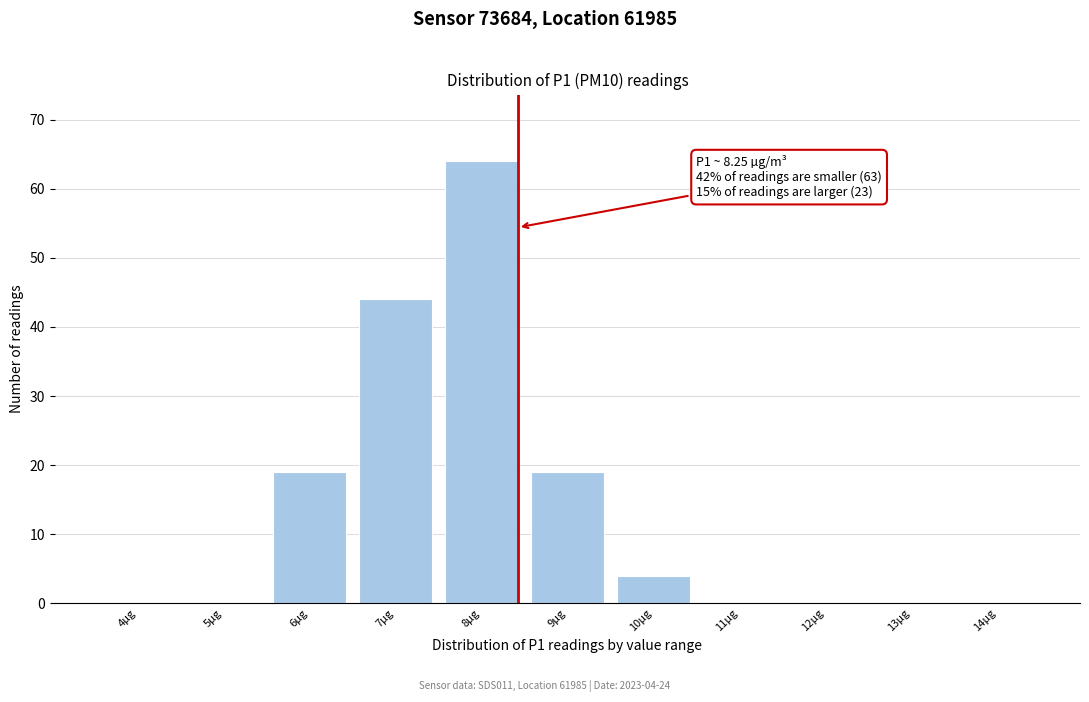

Reading right to left, extract all data points from this chart.

14µg=0	13µg=0	12µg=0	11µg=0	10µg=4	9µg=19	8µg=64	7µg=44	6µg=19	5µg=0	4µg=0